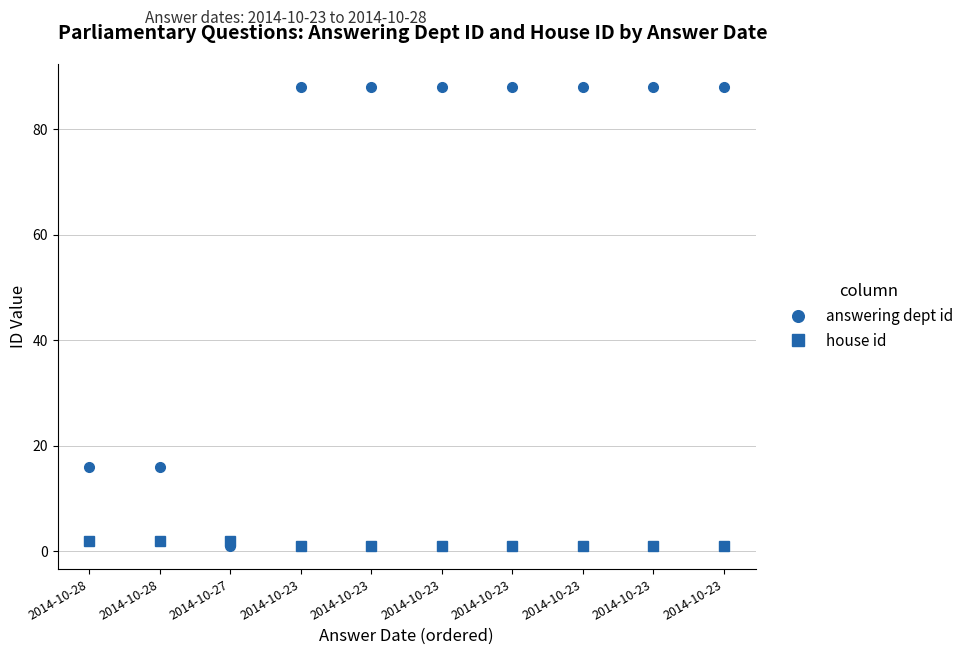

What are all the series names shown in the legend?

answering dept id, house id